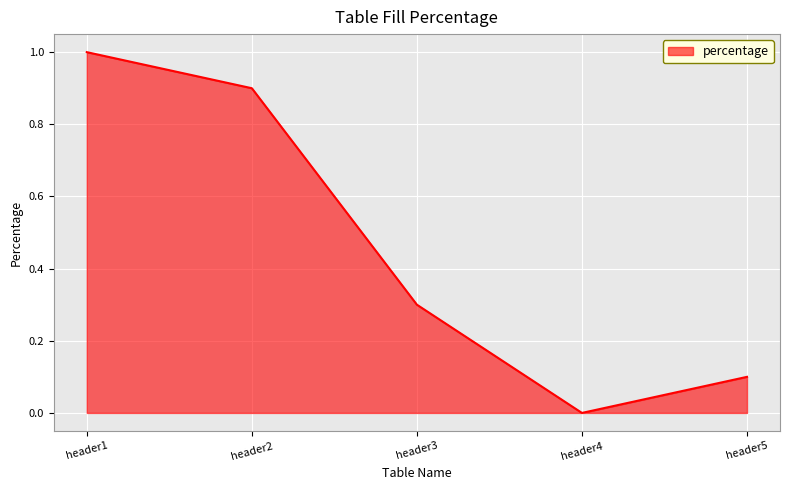

How many lines are shown in the chart?

1